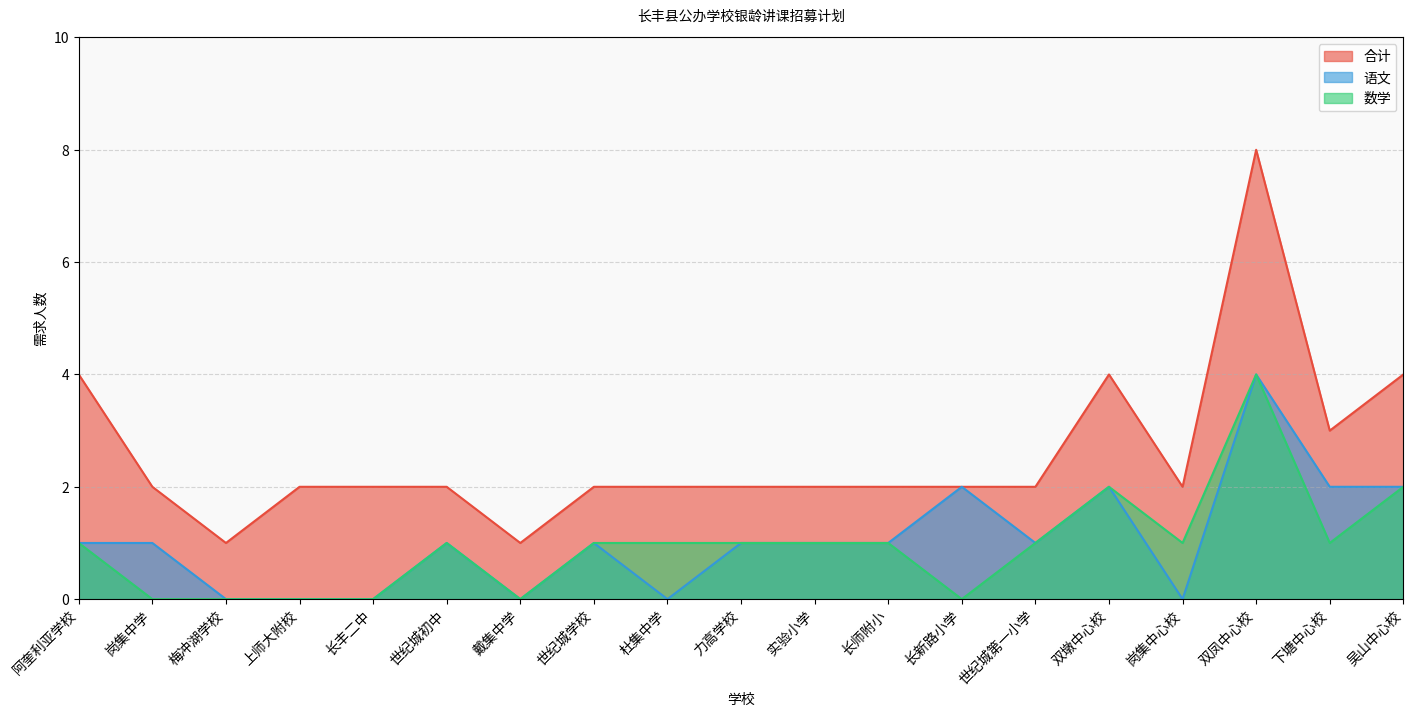

The value of 语文 at 世纪城初中 is 0. True or false?

False